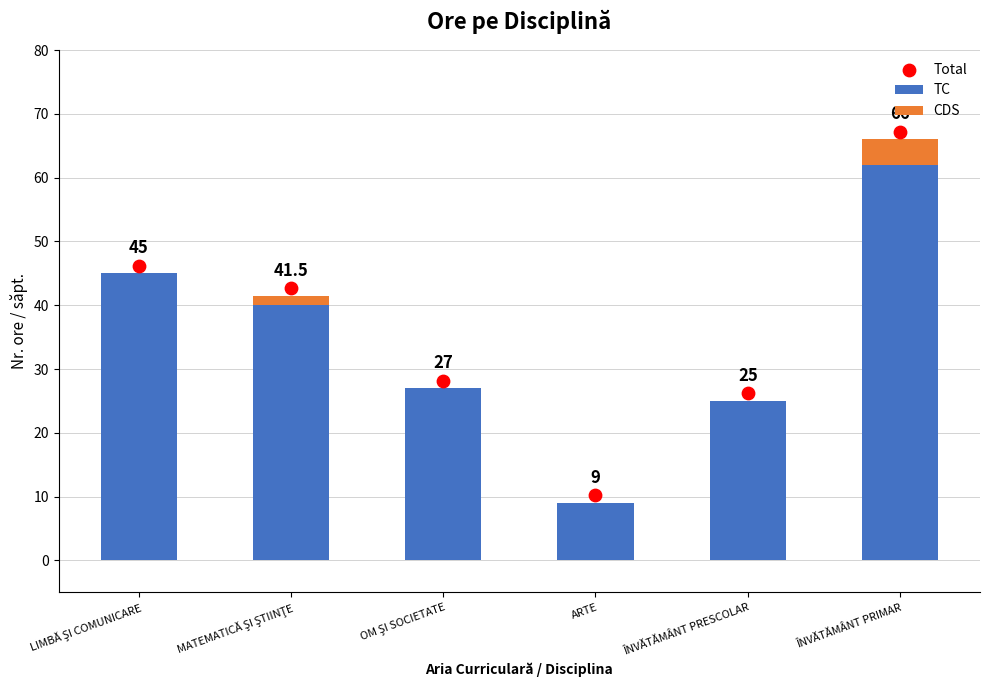

What value does the TC series have at ÎNVĂTĂMÂNT PRIMAR?

62.0